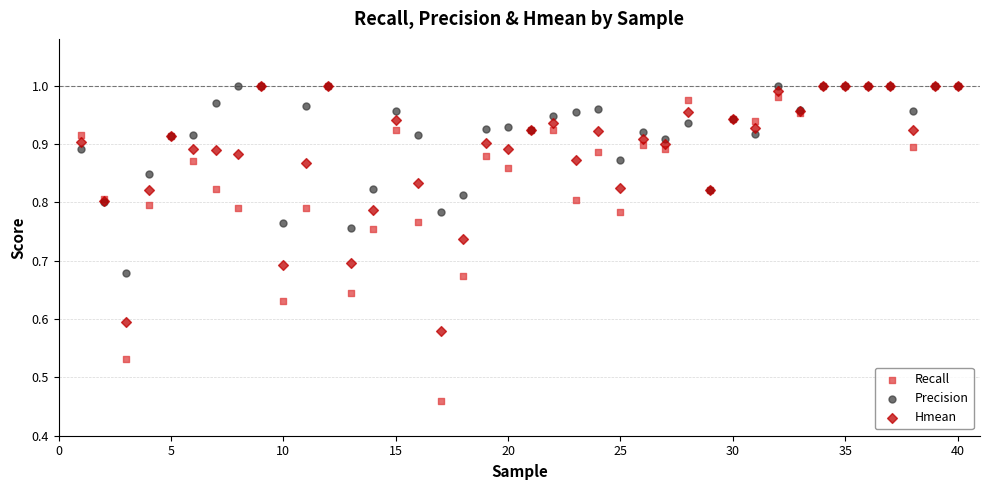

Which series has the largest Y range (max minus min)?

Recall